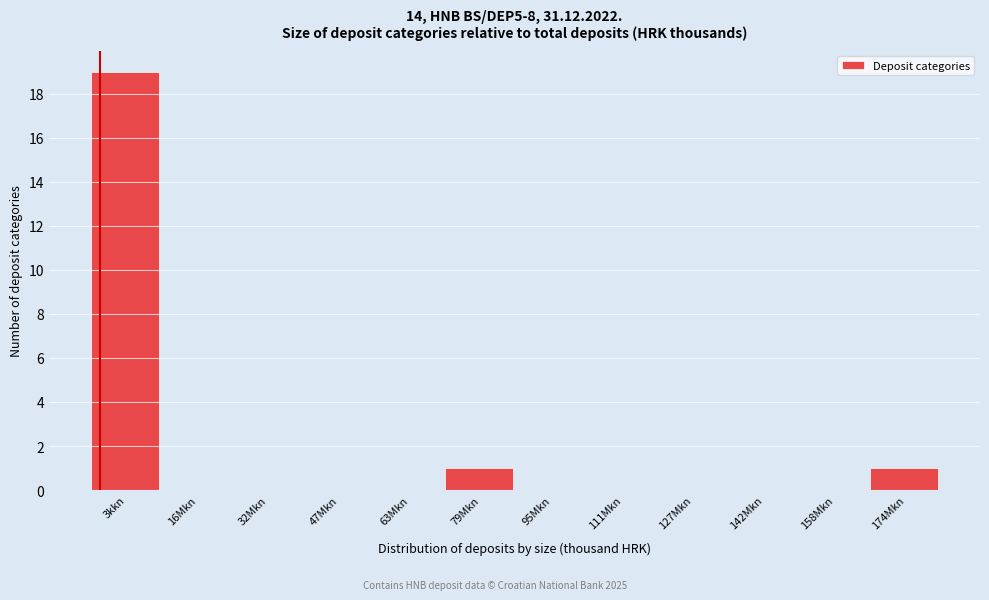

Reading left to right, transcribe all the data shown in this chart.

3kkn=19	16Mkn=0	32Mkn=0	47Mkn=0	63Mkn=0	79Mkn=1	95Mkn=0	111Mkn=0	127Mkn=0	142Mkn=0	158Mkn=0	174Mkn=1